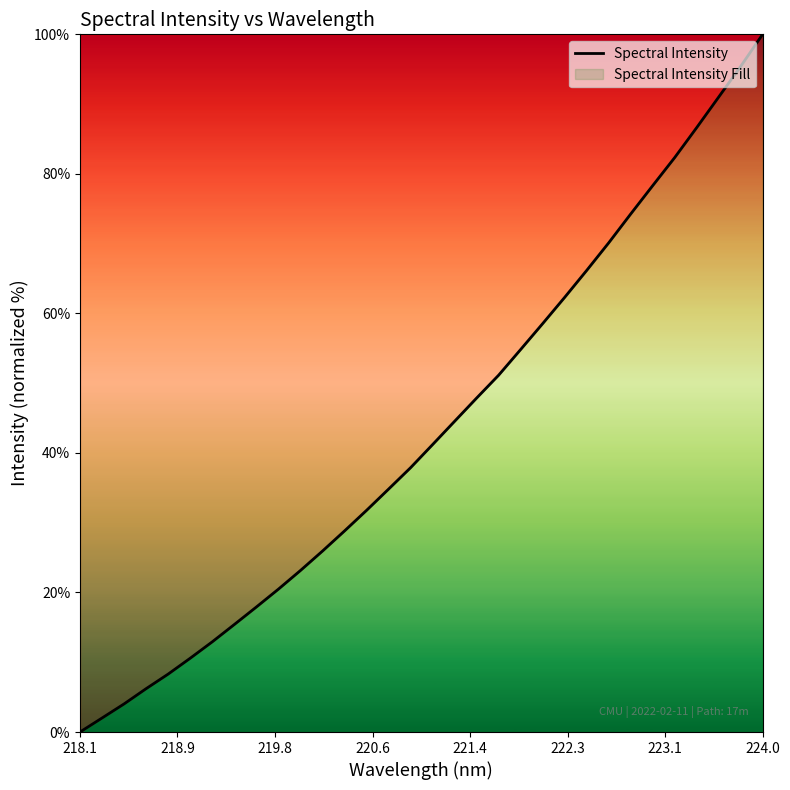

What is the maximum value shown in the chart?

100.0